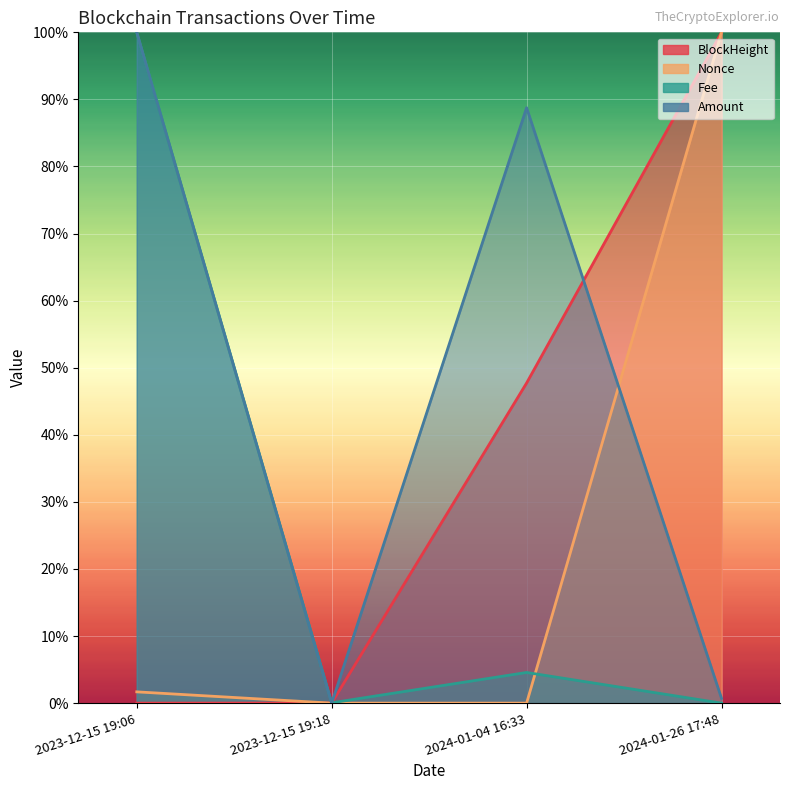

What is the approximate value of Amount at 2023-12-15 19:06?

1.0